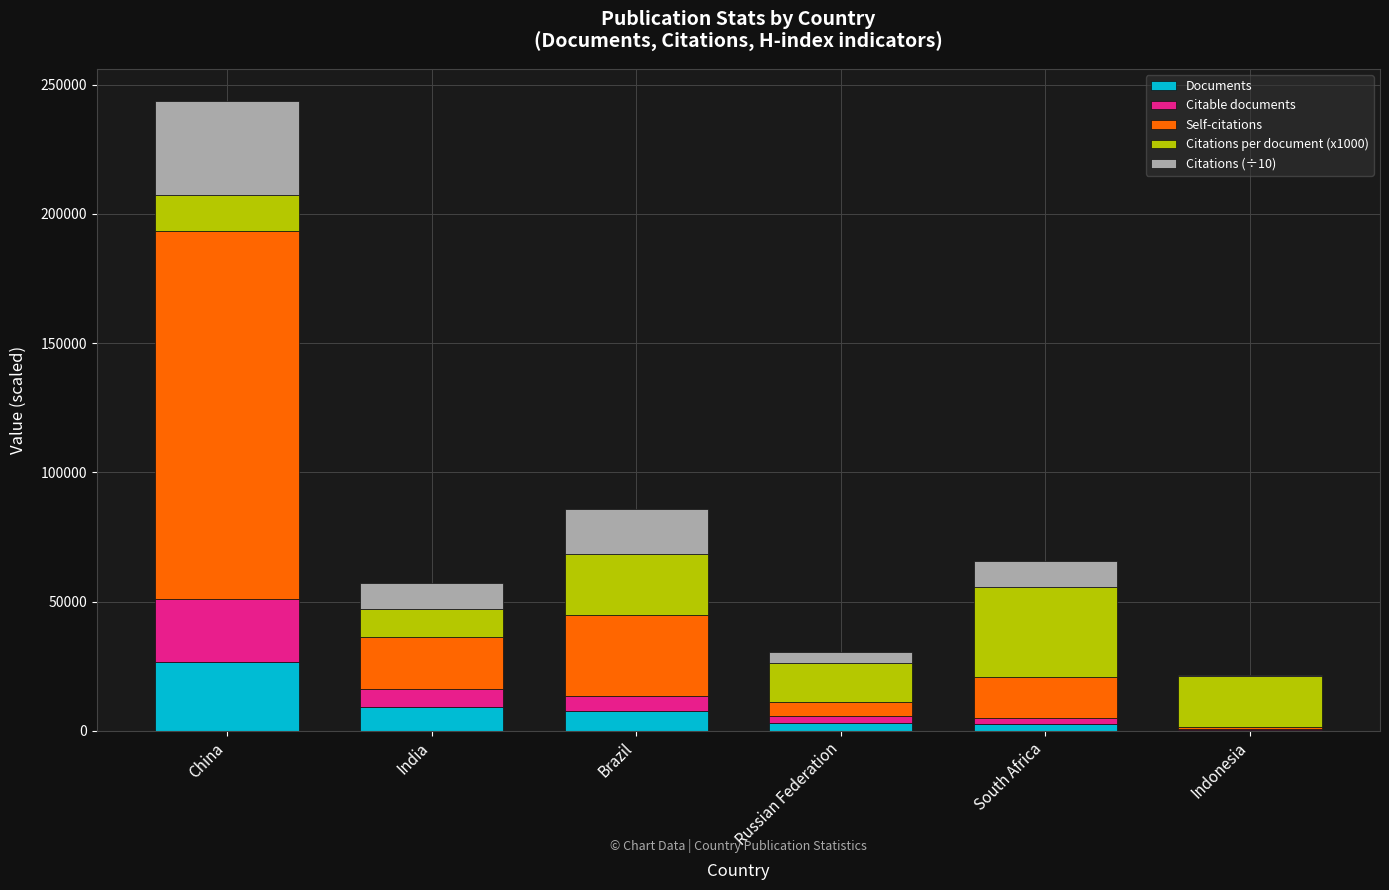

What is the sum of all Documents values?

49154.0